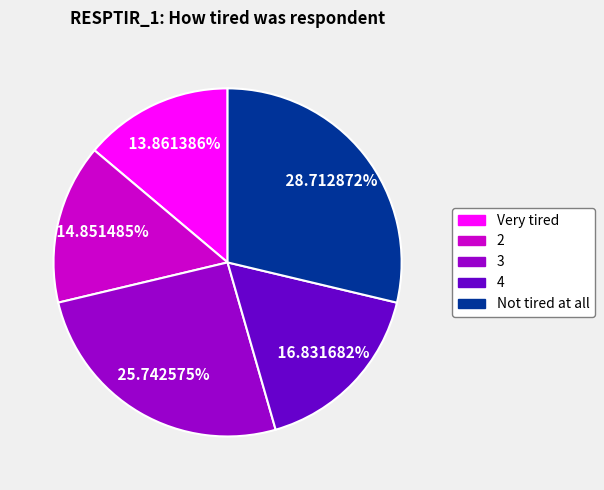

To the nearest percent, what is the average slice percentage?

20%